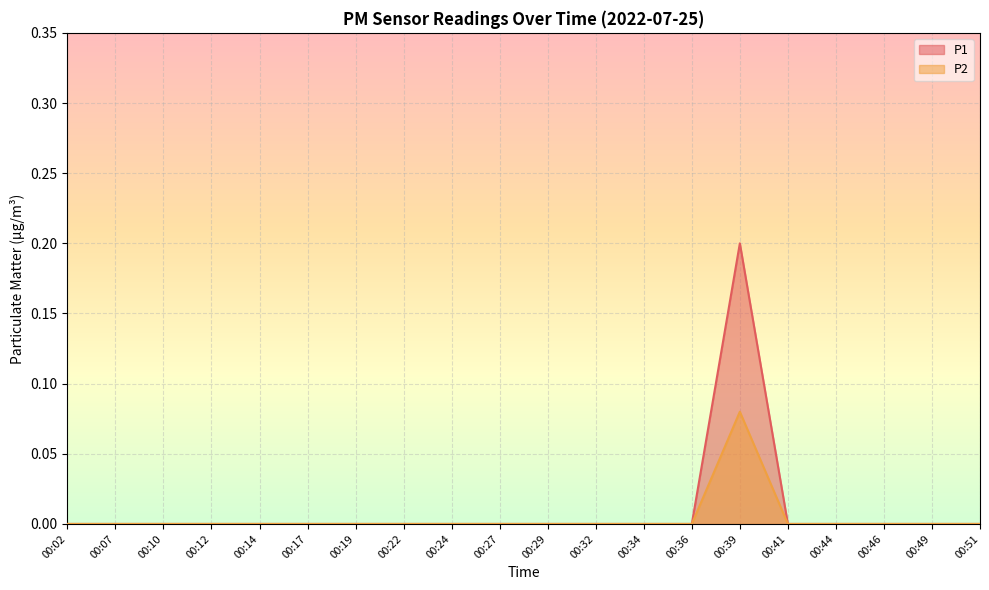

Reading left to right, list all the values displayed in this chart.

P1: 00:02=0.0	00:07=0.0	00:10=0.0	00:12=0.0	00:14=0.0	00:17=0.0	00:19=0.0	00:22=0.0	00:24=0.0	00:27=0.0	00:29=0.0	00:32=0.0	00:34=0.0	00:36=0.0	00:39=0.2	00:41=0.0	00:44=0.0	00:46=0.0	00:49=0.0	00:51=0.0
P2: 00:02=0.0	00:07=0.0	00:10=0.0	00:12=0.0	00:14=0.0	00:17=0.0	00:19=0.0	00:22=0.0	00:24=0.0	00:27=0.0	00:29=0.0	00:32=0.0	00:34=0.0	00:36=0.0	00:39=0.1	00:41=0.0	00:44=0.0	00:46=0.0	00:49=0.0	00:51=0.0